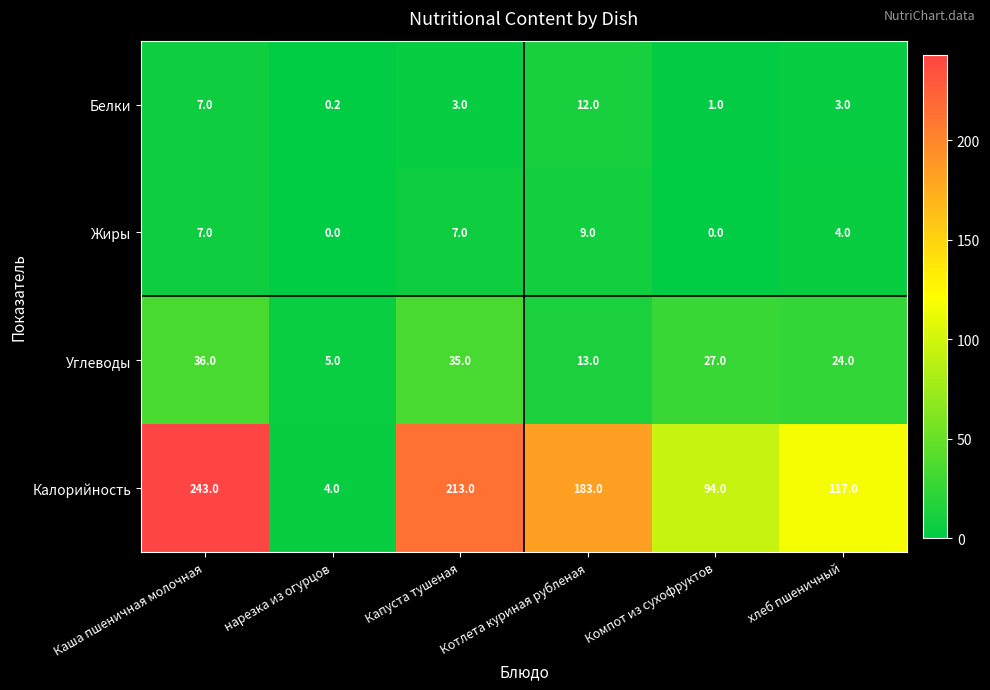

At how many categories does at least one series exceed 89?

5